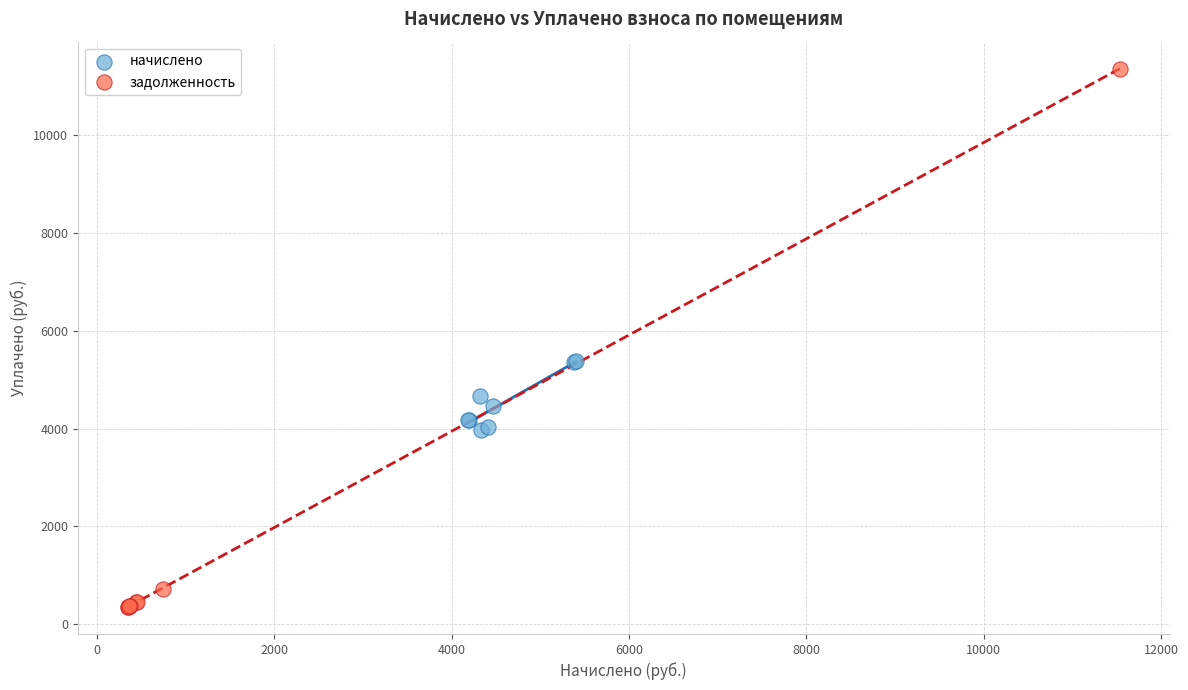

Which series contains the highest Y value?

задолженность